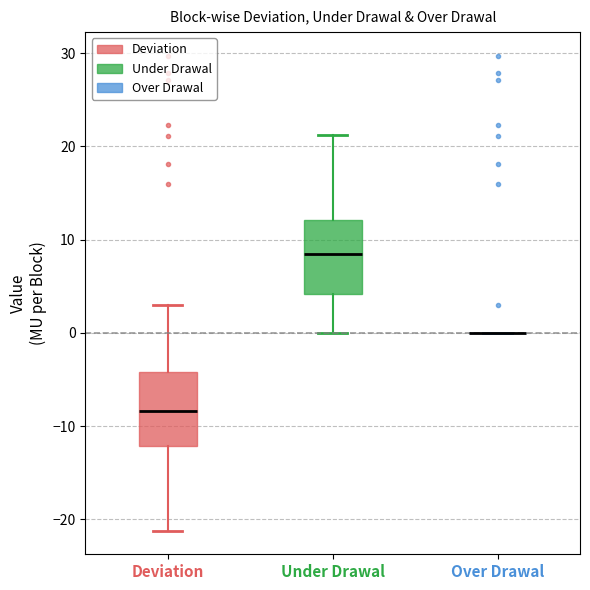

Reading left to right, read every box against the y-axis: the position of its median line, the range the box covers, and the ends of its whiskers. The values are not printed on the chart, so give them approximately, as read against the axis.

Deviation: median -8, box -12 to -4, whiskers -21 to 3
Under Drawal: median 8, box 4 to 12, whiskers 0 to 21
Over Drawal: box collapsed to a line at 0, whiskers 0 to 0